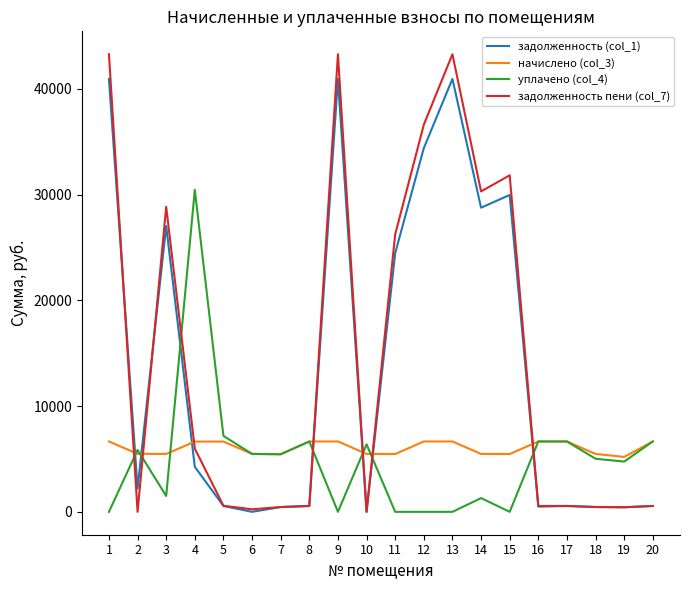

What is the highest value of the задолженность (col_1) series?

40948.9